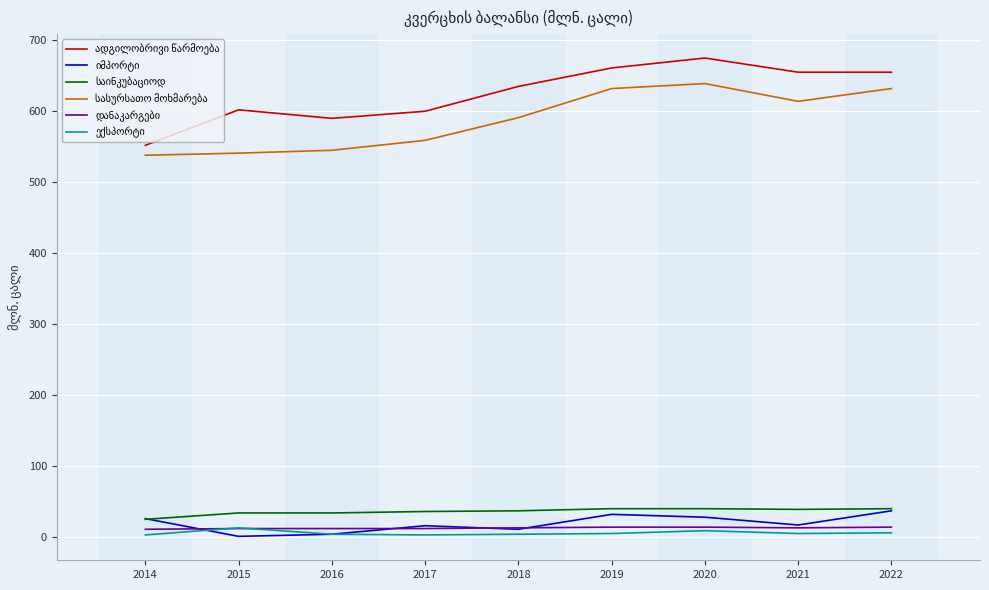

What is the maximum value shown in the chart?

675